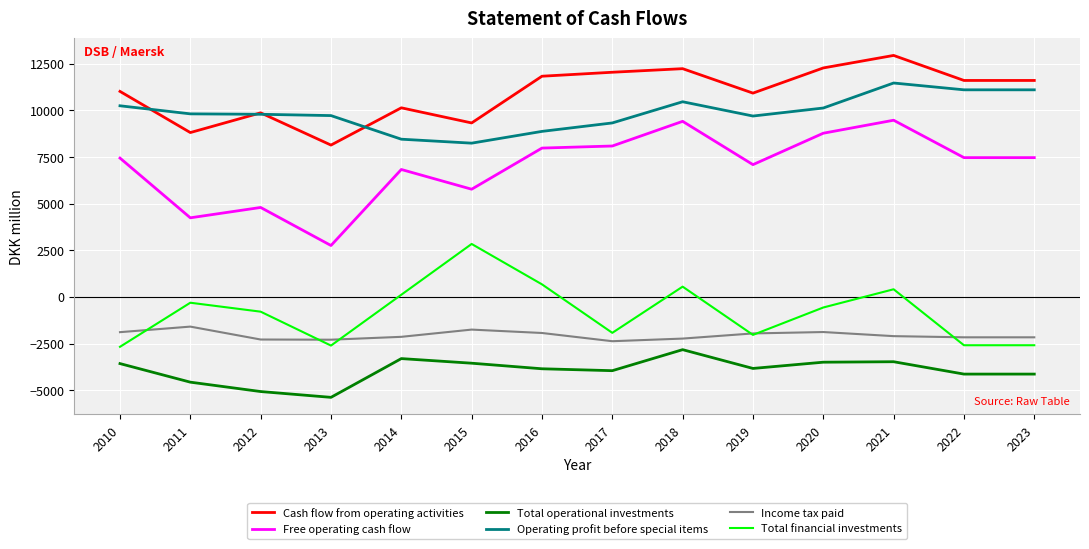

What is the total value across all series at 2023?

21286